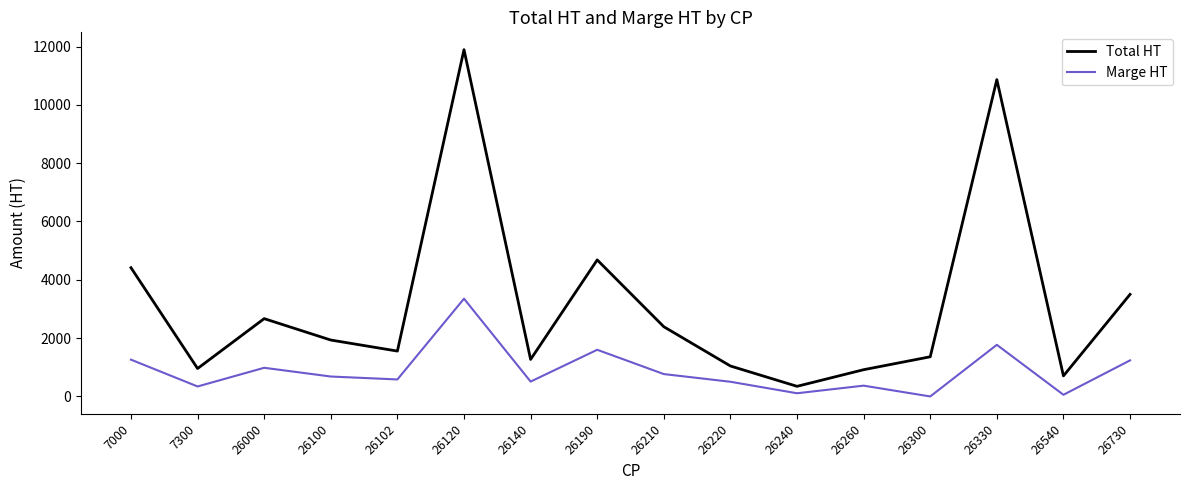

What is the sum of the Marge HT values at 26260 and 26190?

1970.5